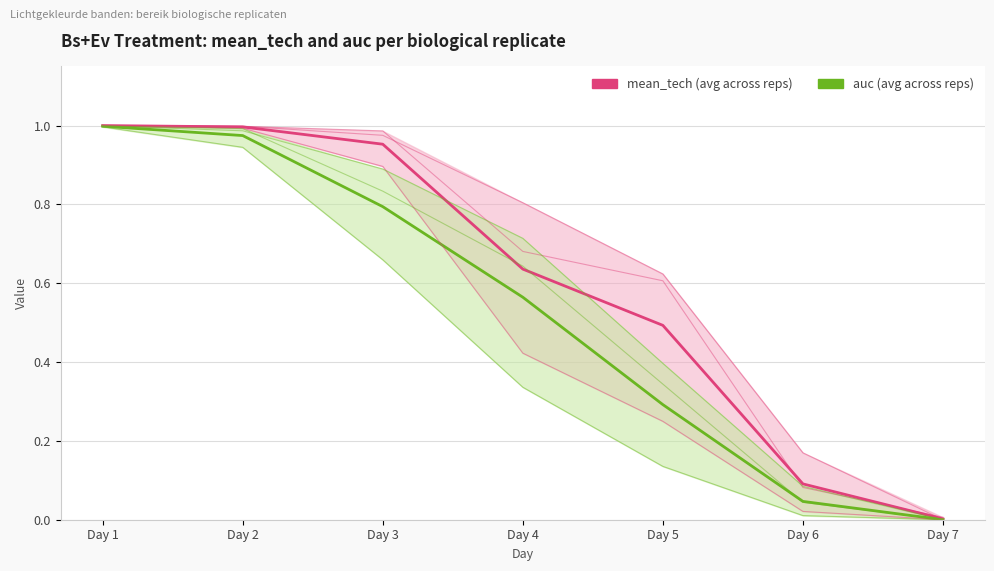

The mean_tech (avg across reps) series shows 1.7 at Day 1. True or false?

False